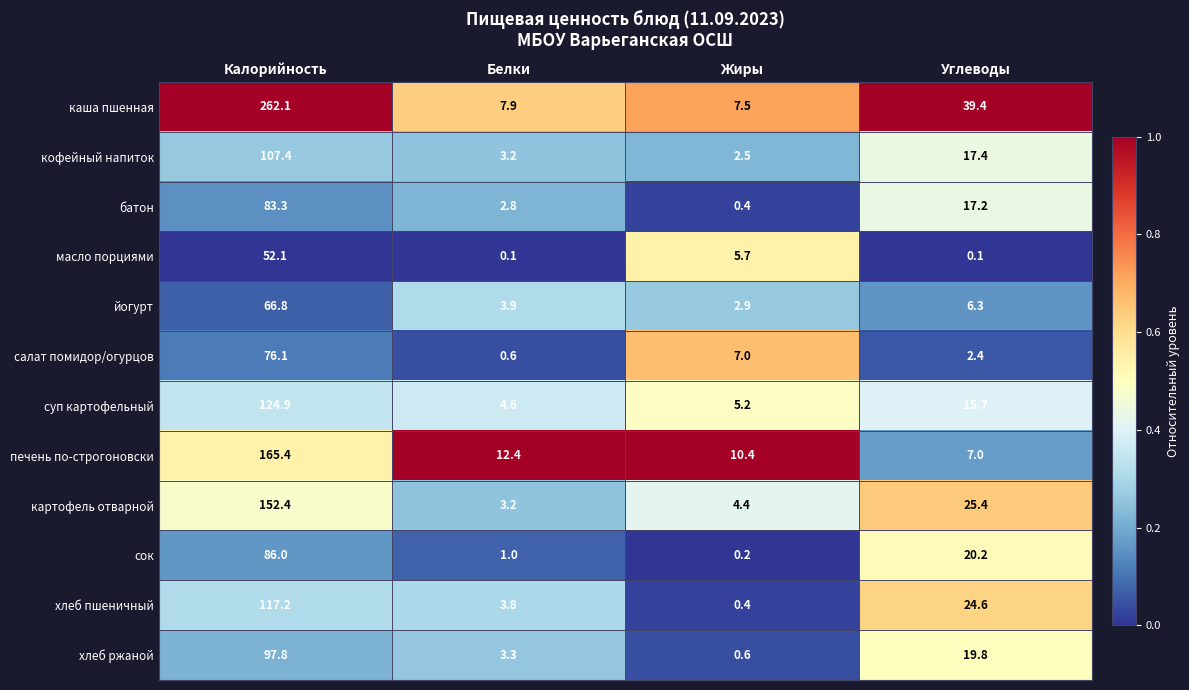

What is the approximate value of салат помидор/огурцов at Калорийность?

76.1